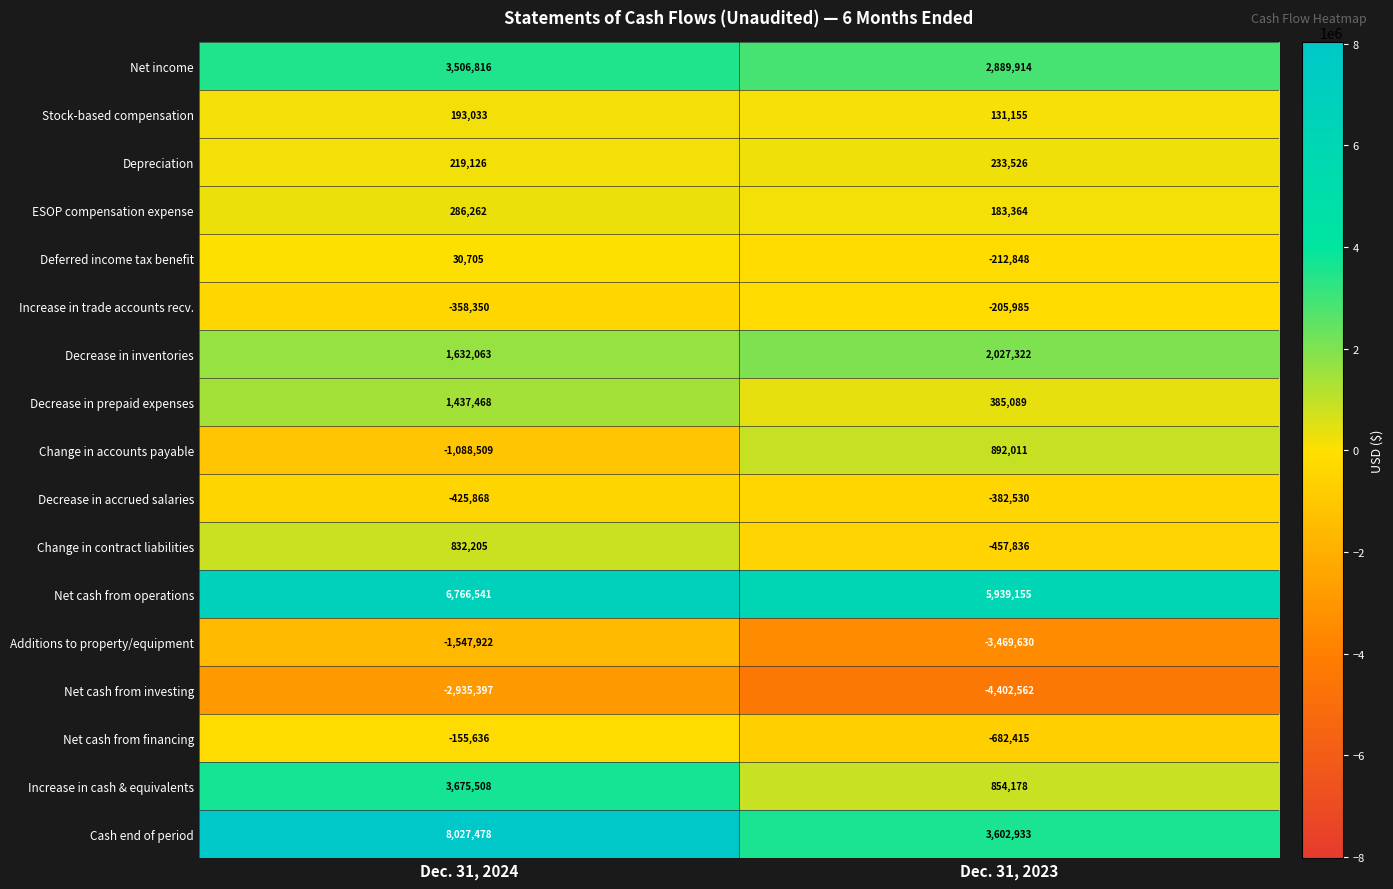

What value does the Change in accounts payable series have at Dec. 31, 2023, to the nearest 10?

892010